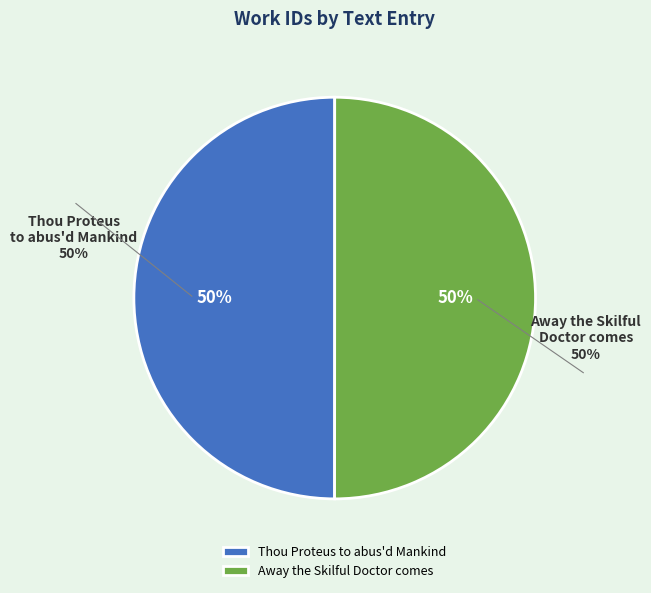

The Thou Proteus to abus'd Mankind slice represents 57% of the pie. True or false?

False